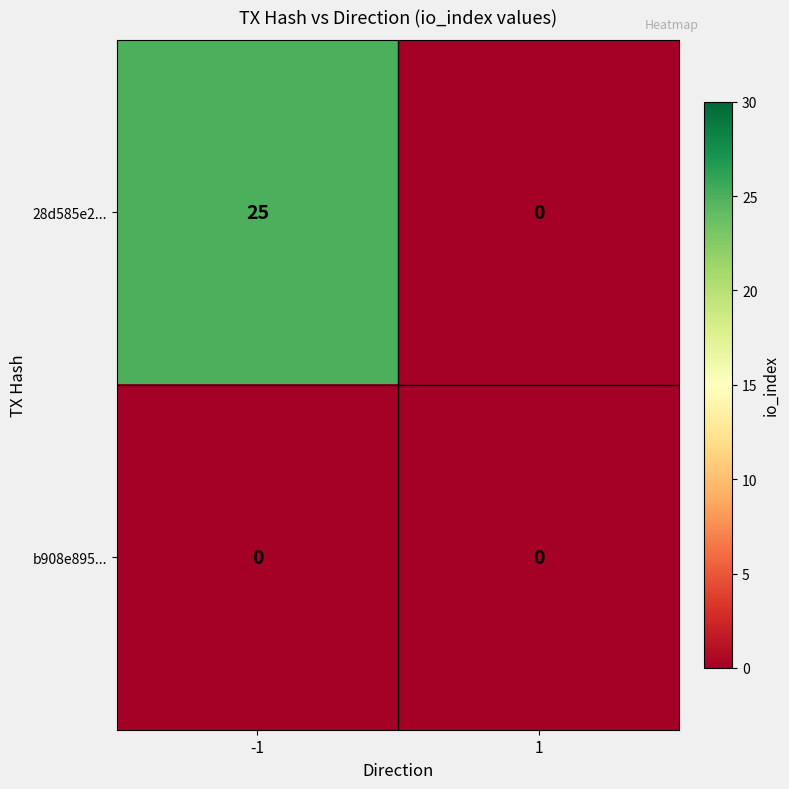

List the series in order of their overall mean, lowest first.

b908e895..., 28d585e2...